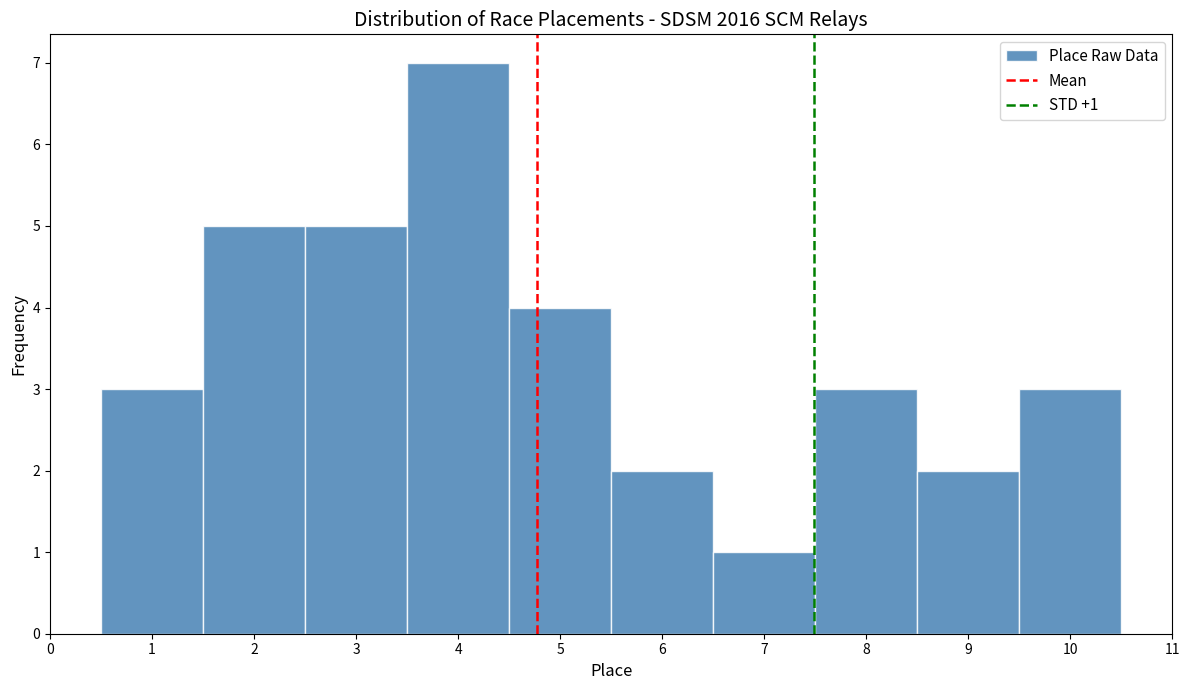

Which range on the x-axis has the tallest bar?

3.5 to 4.5